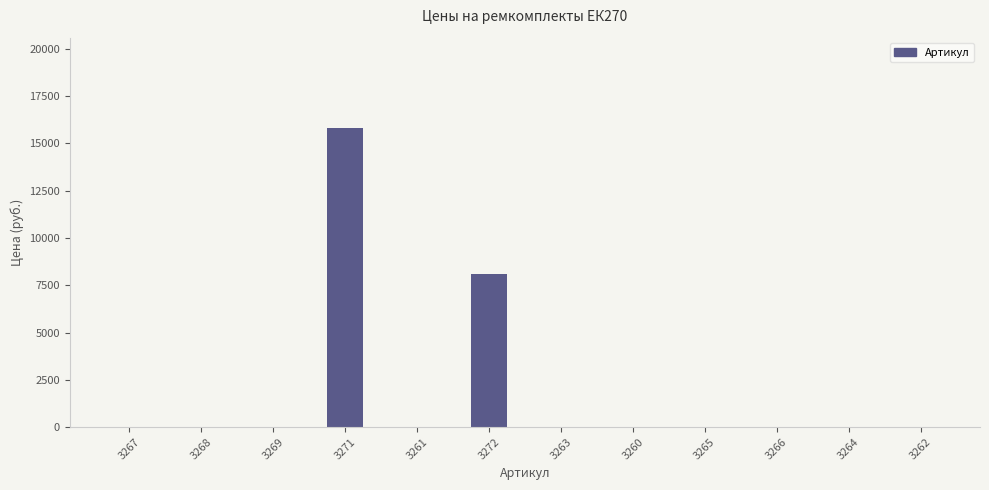

The chart shows a value of 7809.2 at 3267. True or false?

False